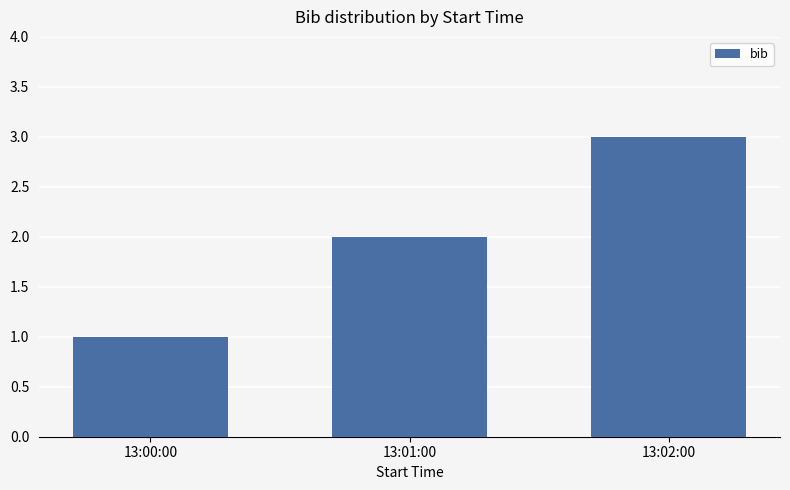

What is the label of the 3rd bar from the right?

13:00:00